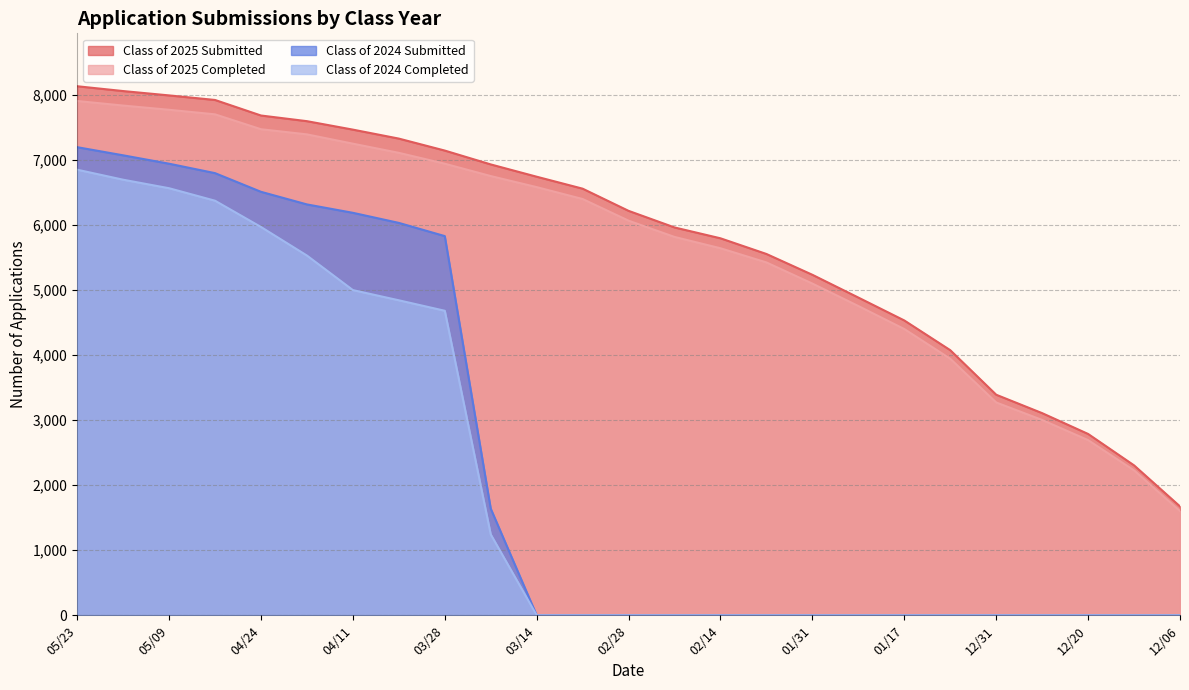

True or false: Class of 2025 Completed has a value of 4619 at 12/27.

False